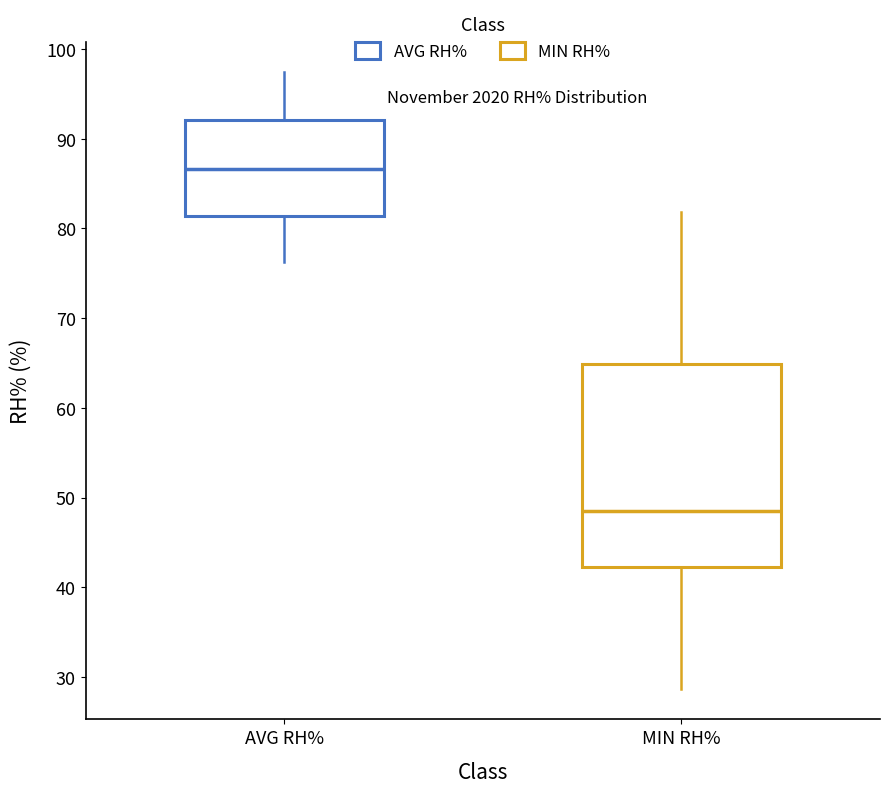

Reading left to right, read every box against the y-axis: the position of its median line, the range the box covers, and the ends of its whiskers. The values are not printed on the chart, so give them approximately, as read against the axis.

AVG RH%: median 87, box 81 to 92, whiskers 76 to 97
MIN RH%: median 49, box 42 to 65, whiskers 29 to 82